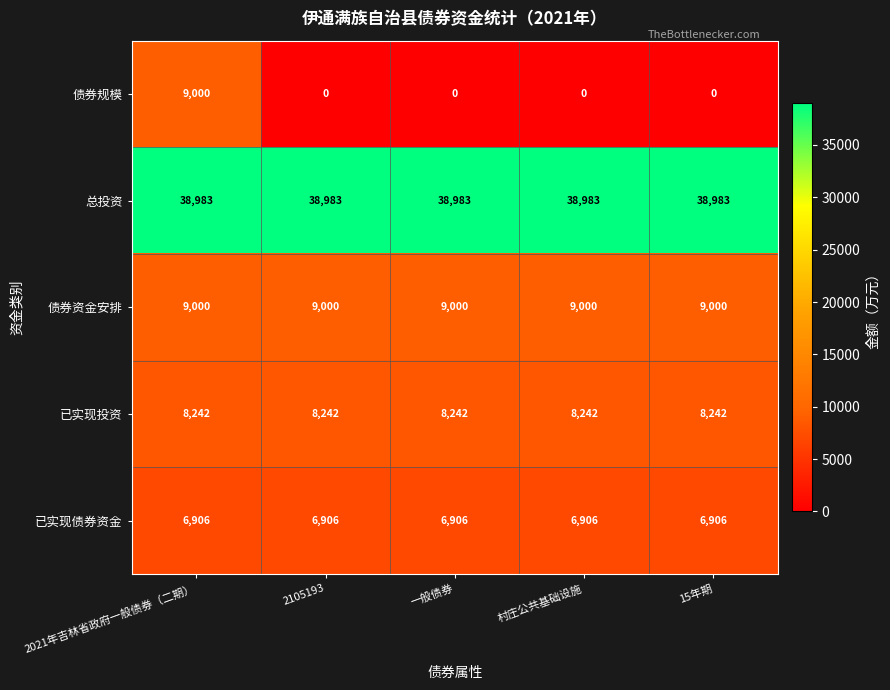

The 总投资 series shows 24265 at 15年期. True or false?

False